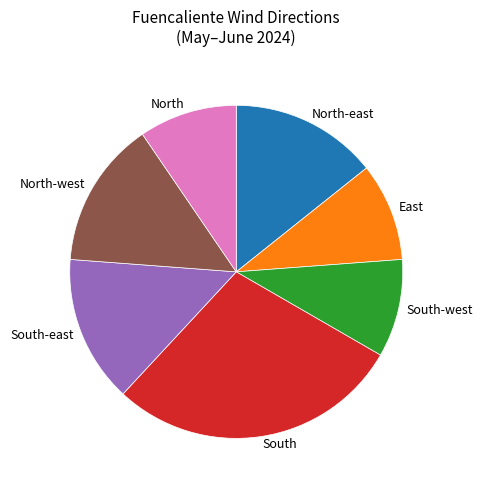

How many segments does this pie chart have?

7